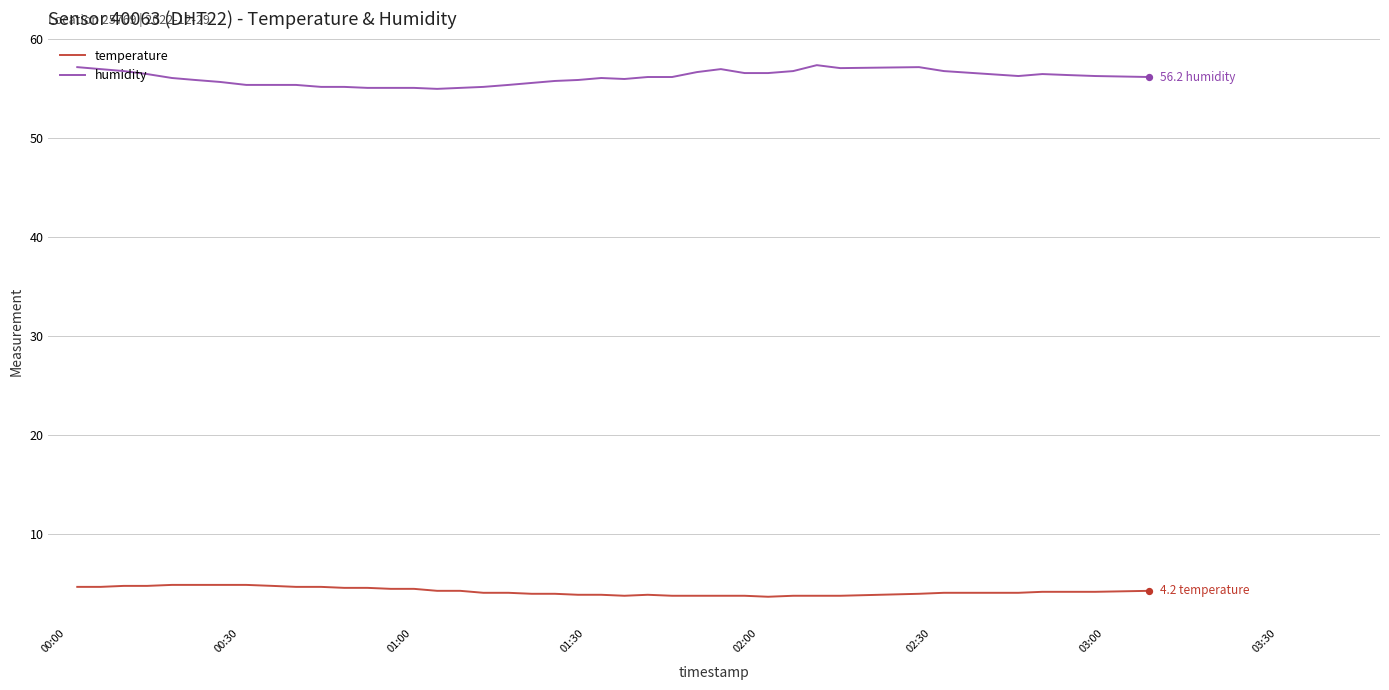

What are all the series names shown in the legend?

temperature, humidity